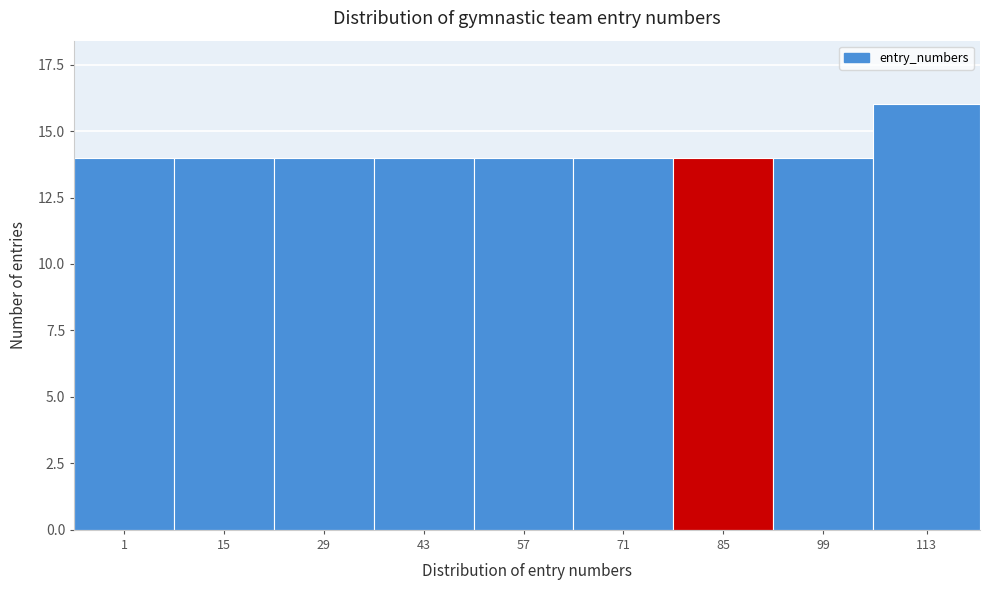

Reading left to right, what are all the values shown in this chart?

1=14	15=14	29=14	43=14	57=14	71=14	85=14	99=14	113=16